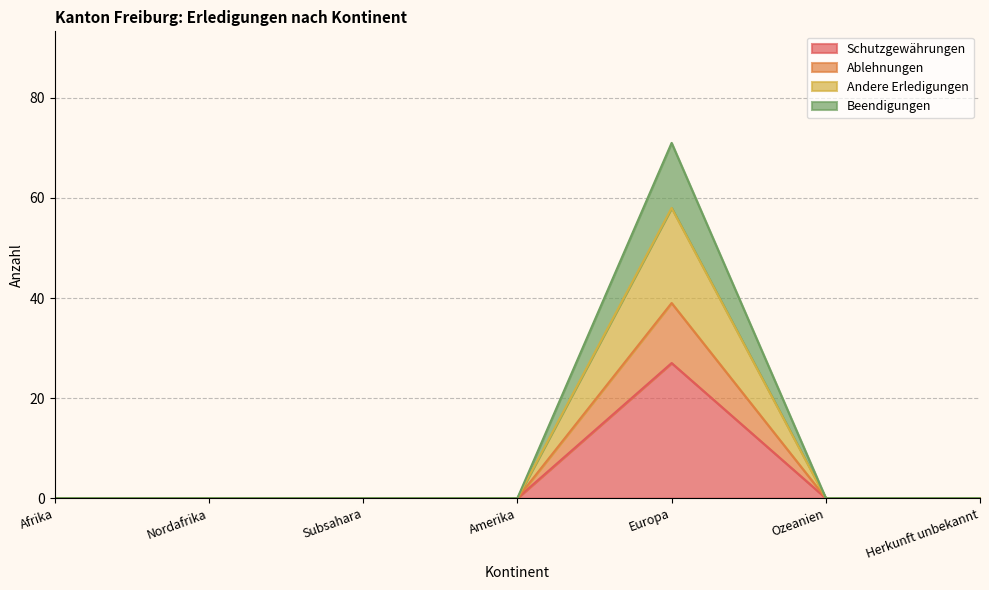

True or false: Ablehnungen has more than 2 interior local peaks.

False